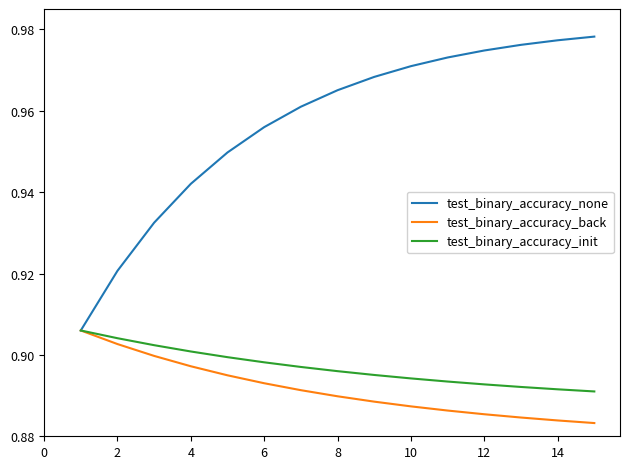

Which series has the largest range (max minus min)?

test_binary_accuracy_none